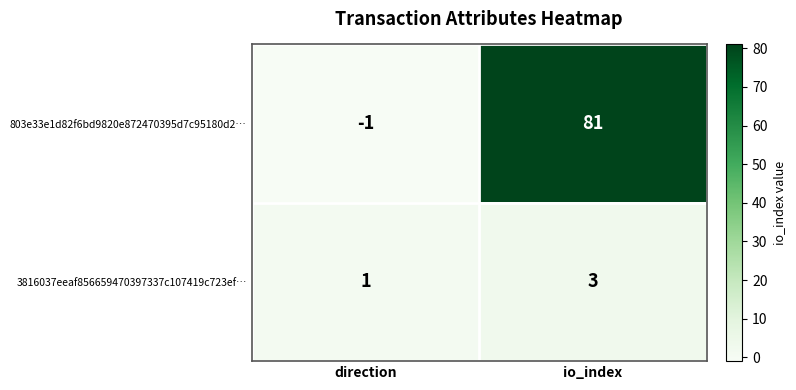

The value of 803e33e1d82f6bd9820e872470395d7c95180d2… at io_index is 81. True or false?

True